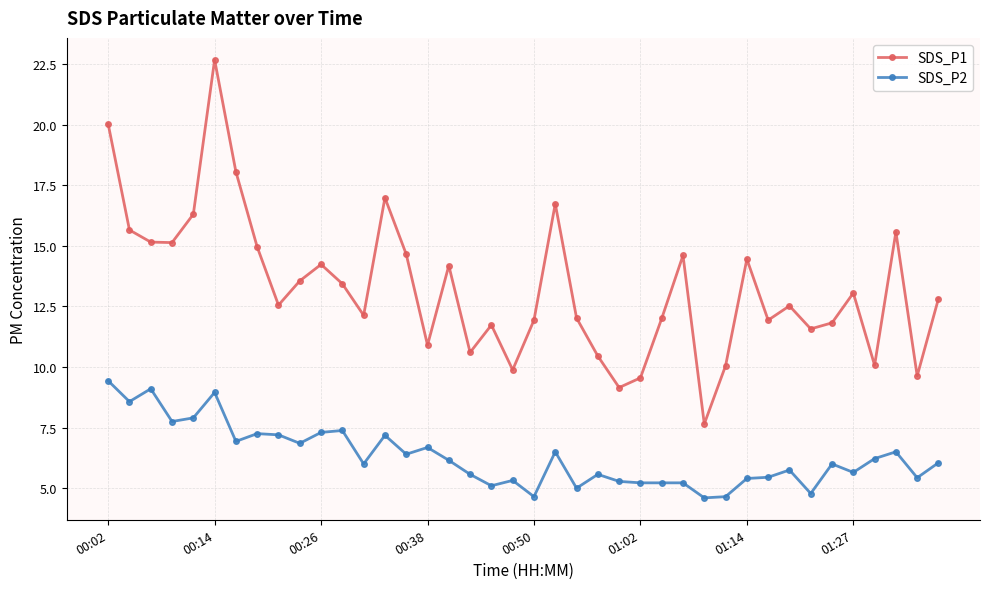

What is the maximum value for SDS_P1?

22.7